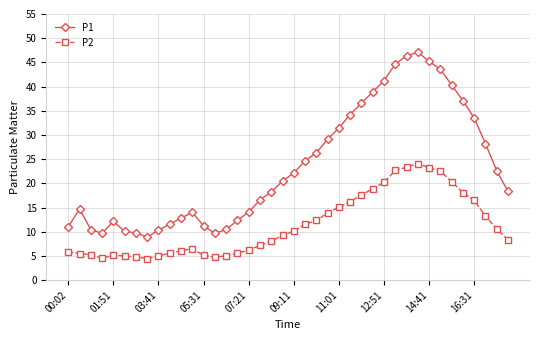

Rank the series by their average value, from lowest to highest.

P2, P1